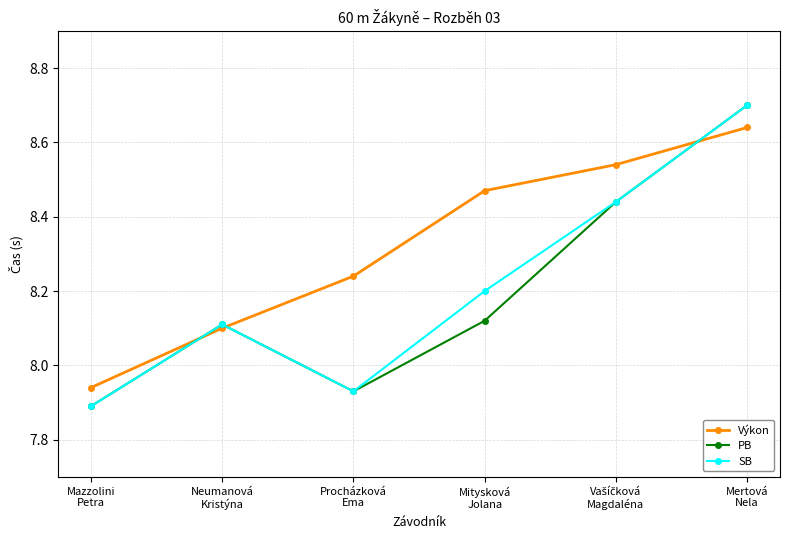

What are all the series names shown in the legend?

Výkon, PB, SB